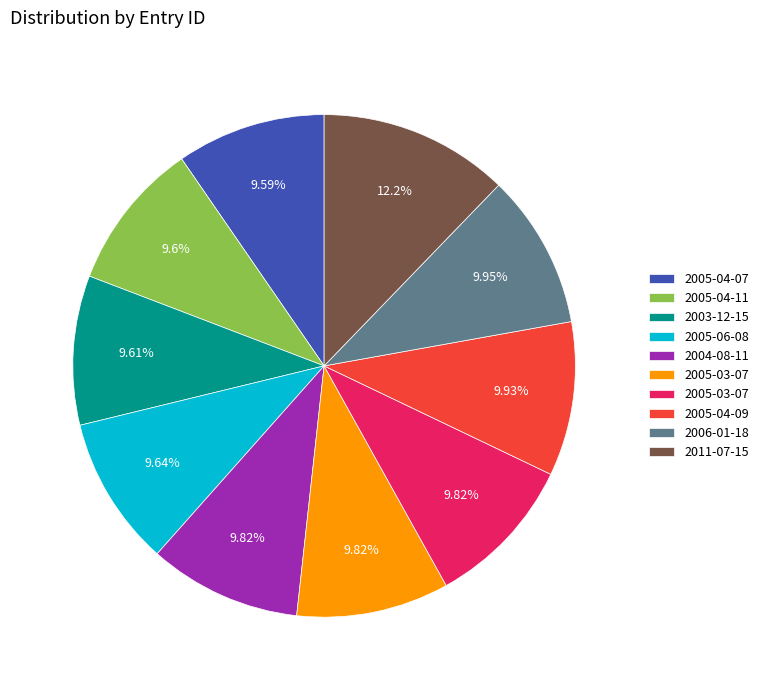

Is there any slice that represents more than half of the pie?

No